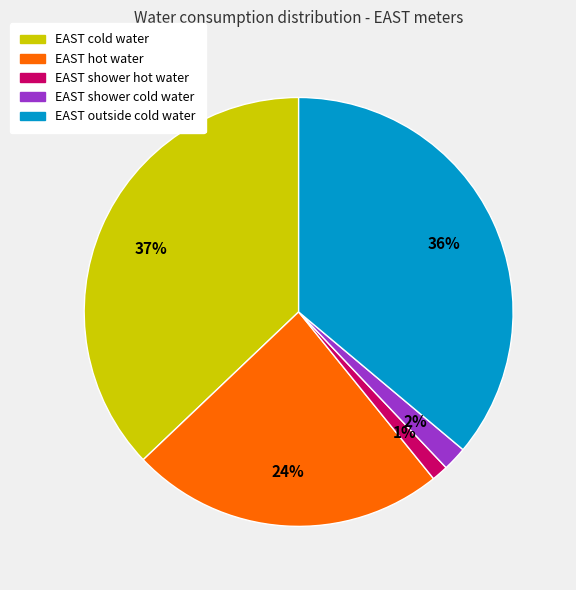

Which category has the smallest portion of the pie?

EAST shower hot water